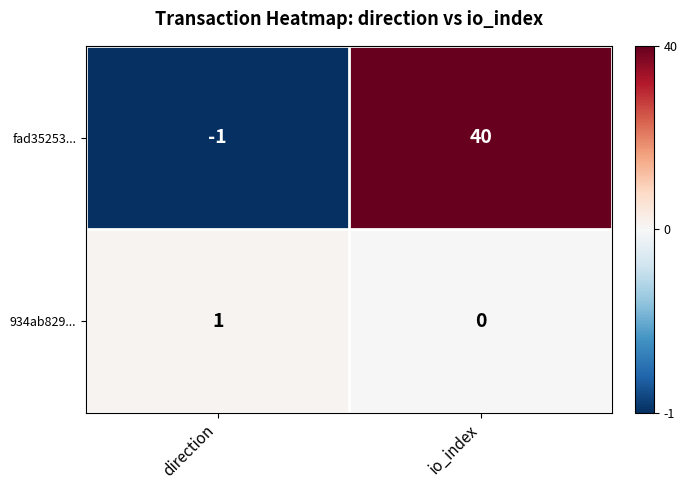

Which series has the largest total across all categories?

fad35253...